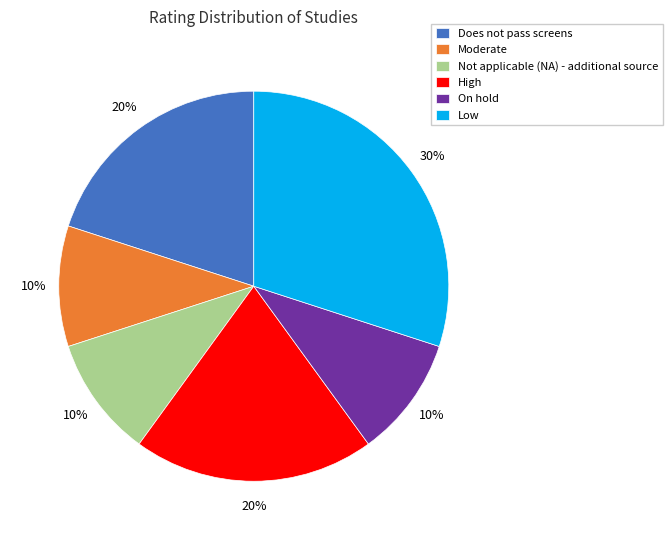

Approximately how many times larger is the value at Low compared to High?

1.5